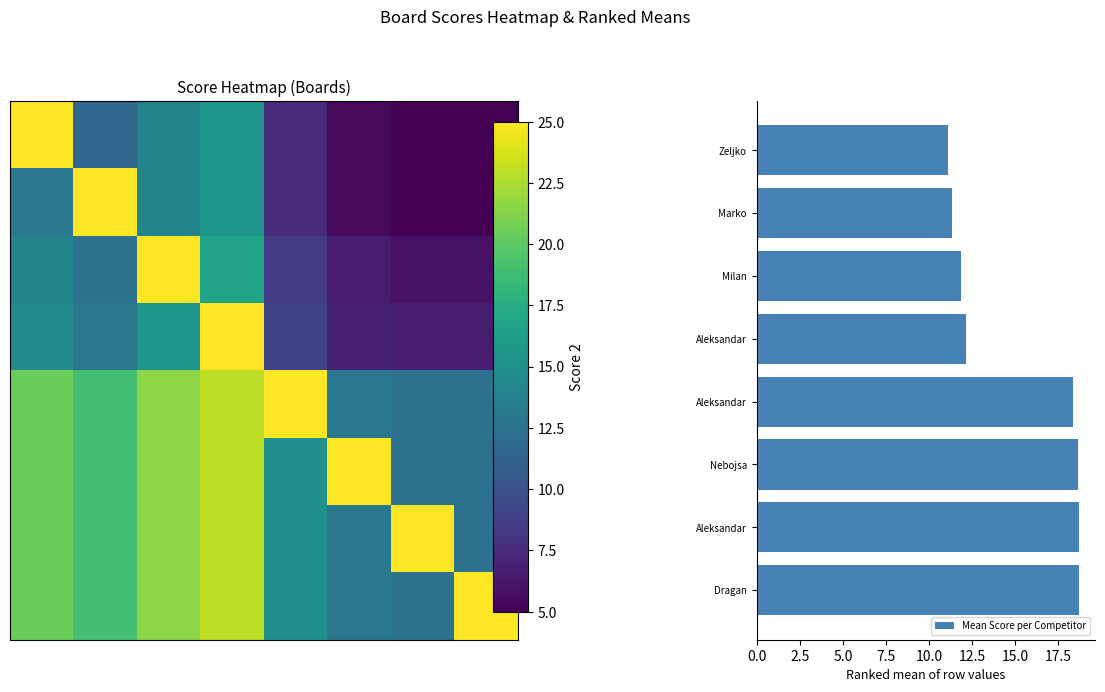

True or false: Mean Score per Competitor has a value of 12.5 at Aleksandar.

False